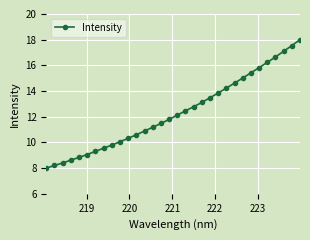

How many distinct data groups are displayed?

1